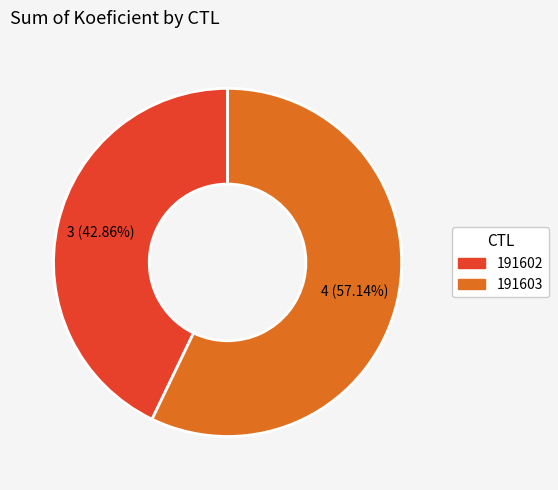

Which slice is the largest?

191603